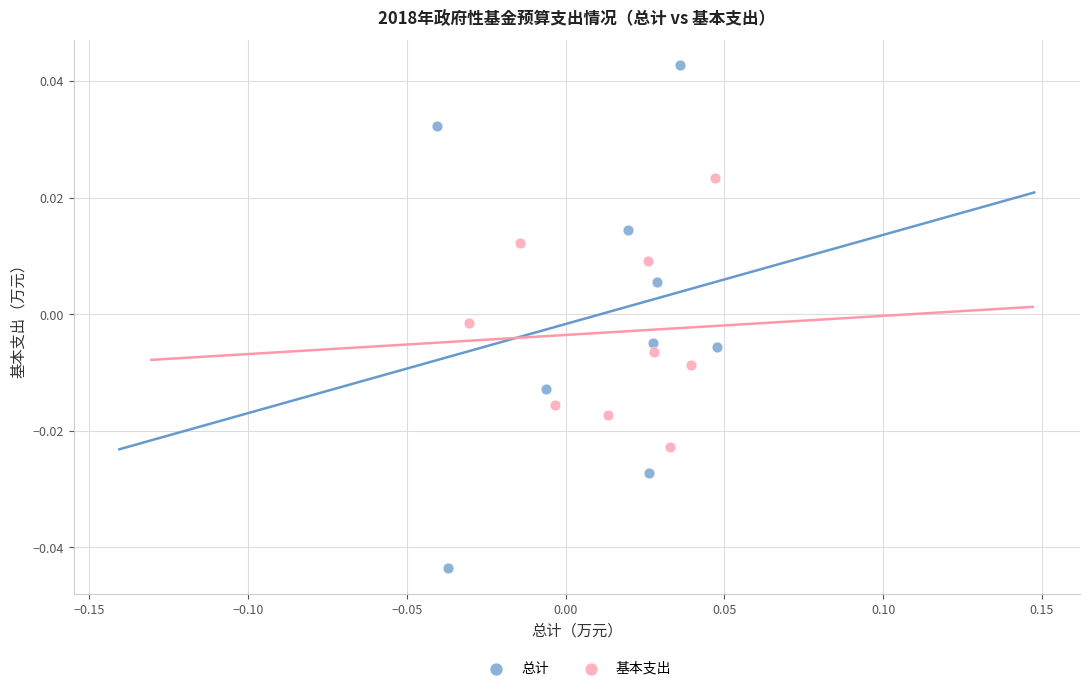

Which series contains the highest Y value?

总计